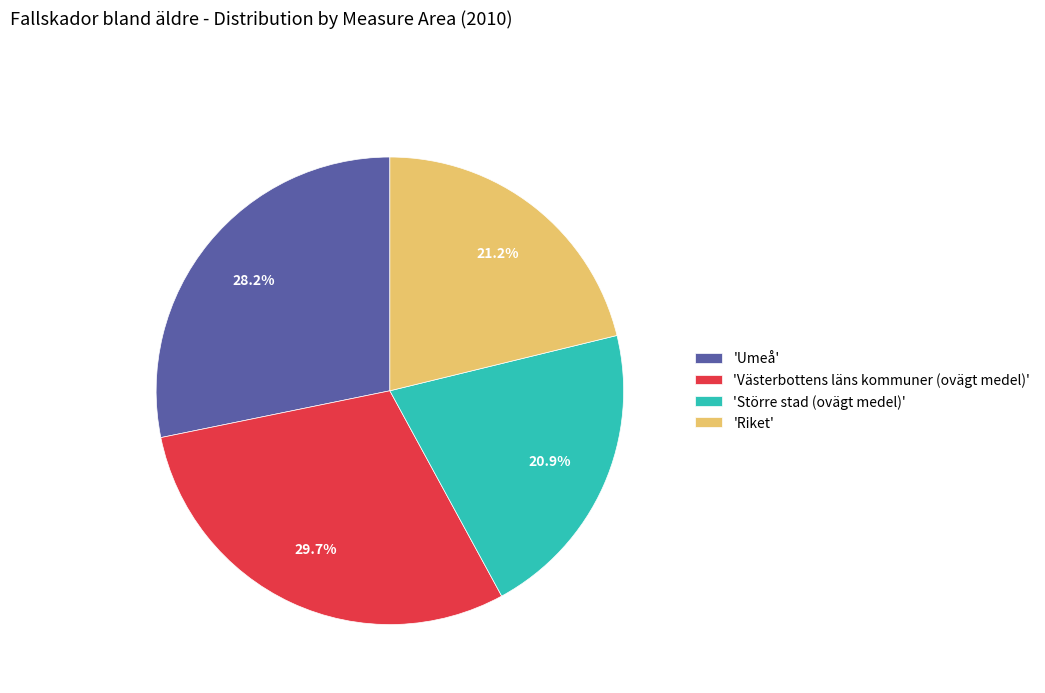

Is there any slice that represents more than half of the pie?

No